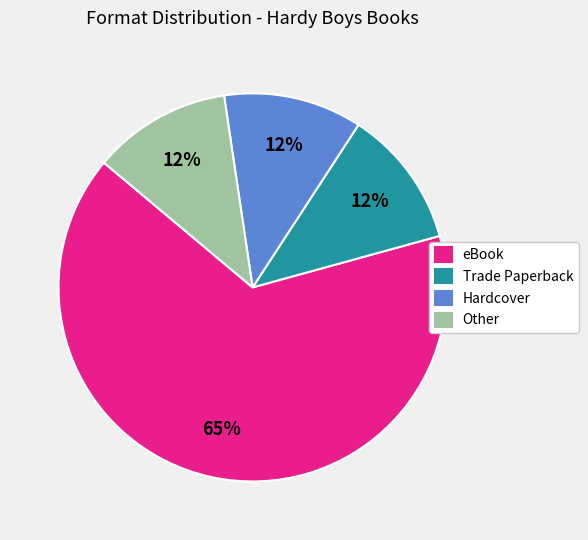

Approximately how many times larger is the value at Hardcover compared to Trade Paperback?

1.0